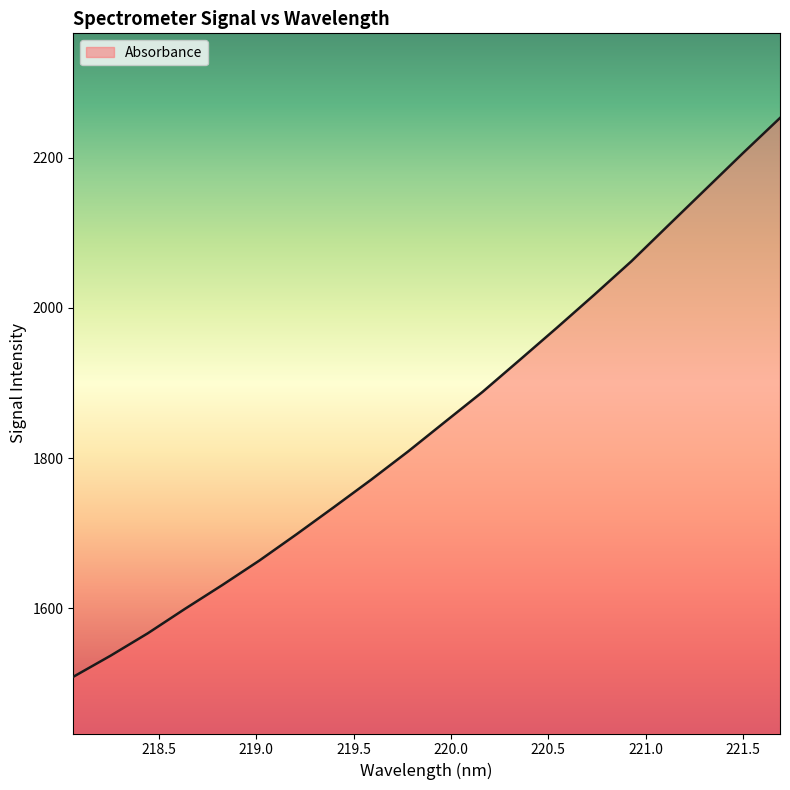

What is the smallest value displayed?

1509.1